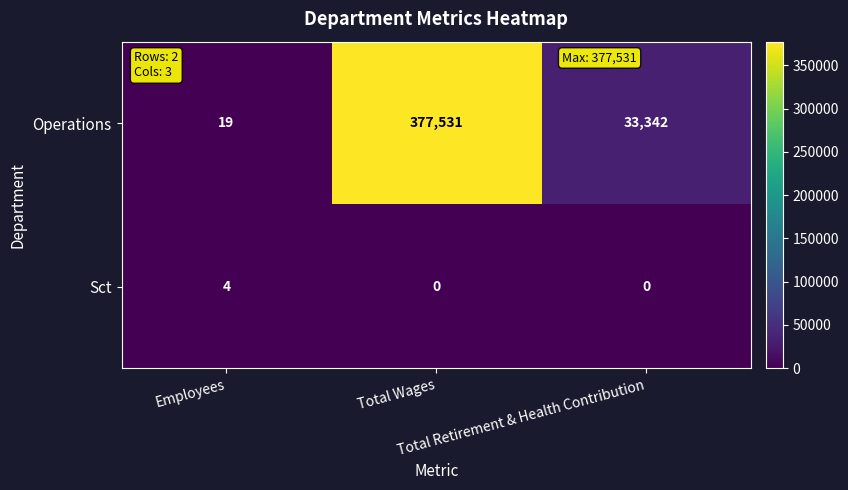

Which series has the largest range (max minus min)?

Operations